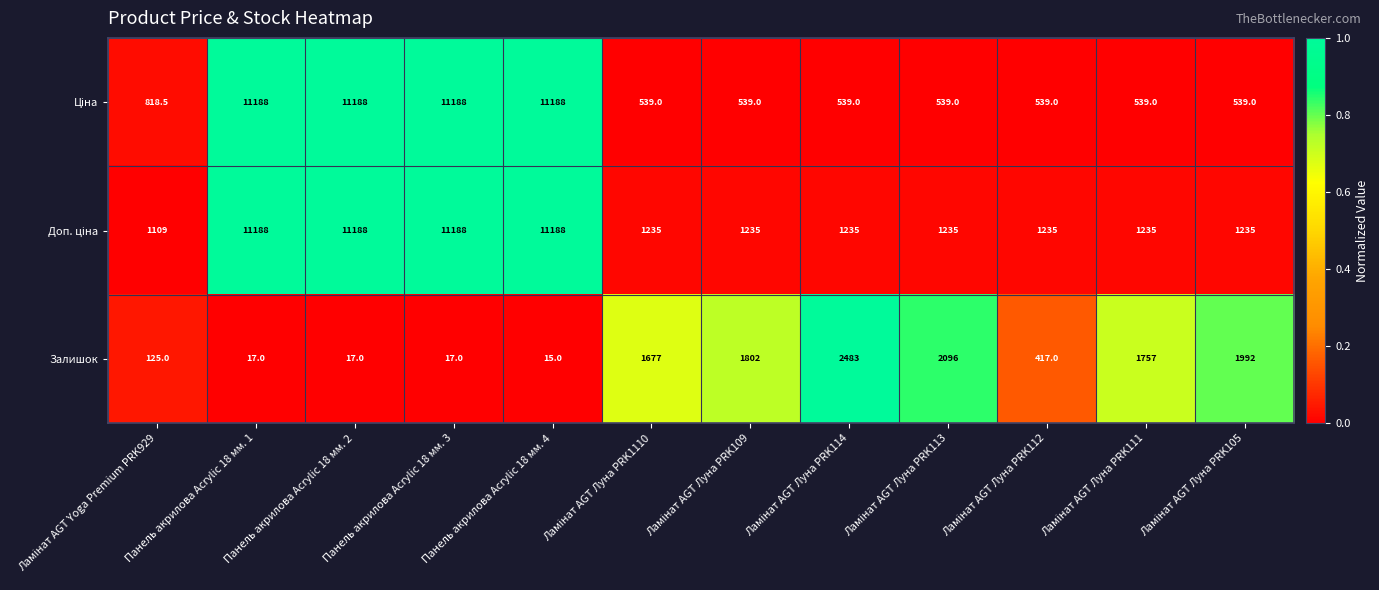

What is the greatest value displayed?

11188.0